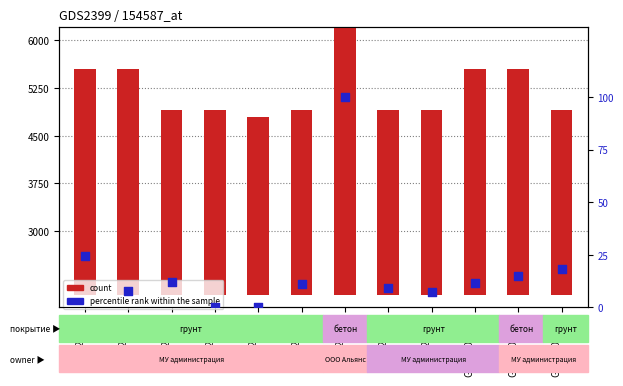

Which series has the widest spread of Y values?

count